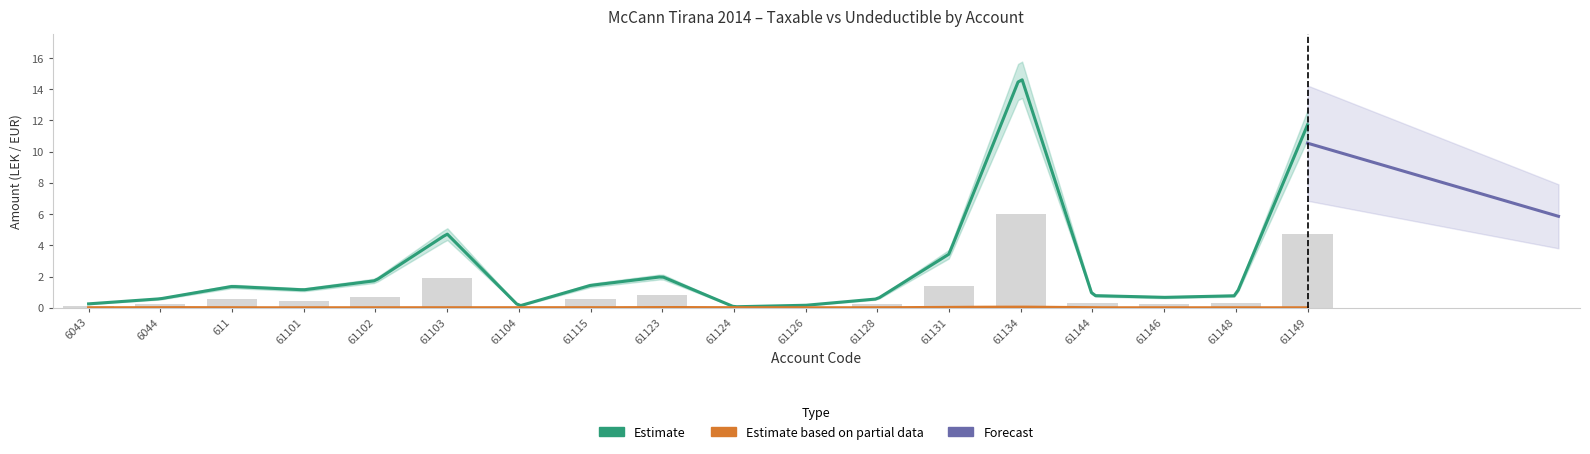

What is the difference between the values at 61101 and 61128?

0.2